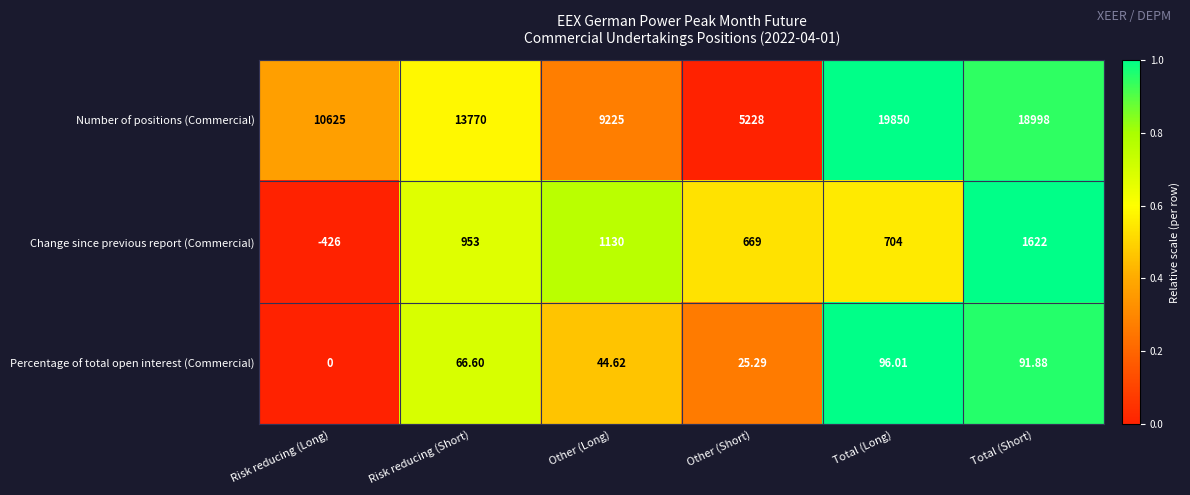

At which label is Number of positions (Commercial) closest to 12539?

Risk reducing (Short)